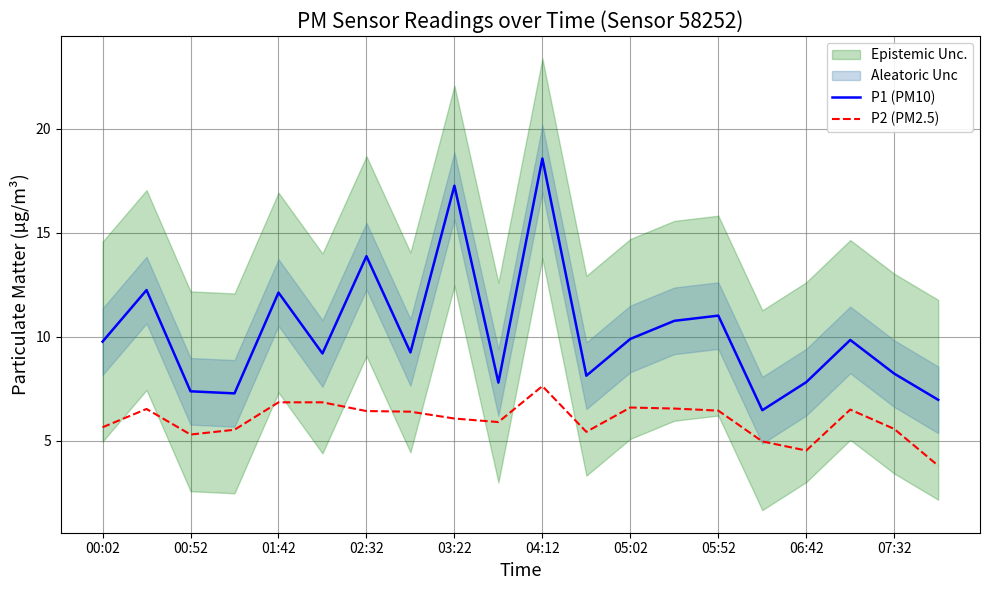

What is the difference between the maximum and minimum values in the P2 (PM2.5) series?

3.8